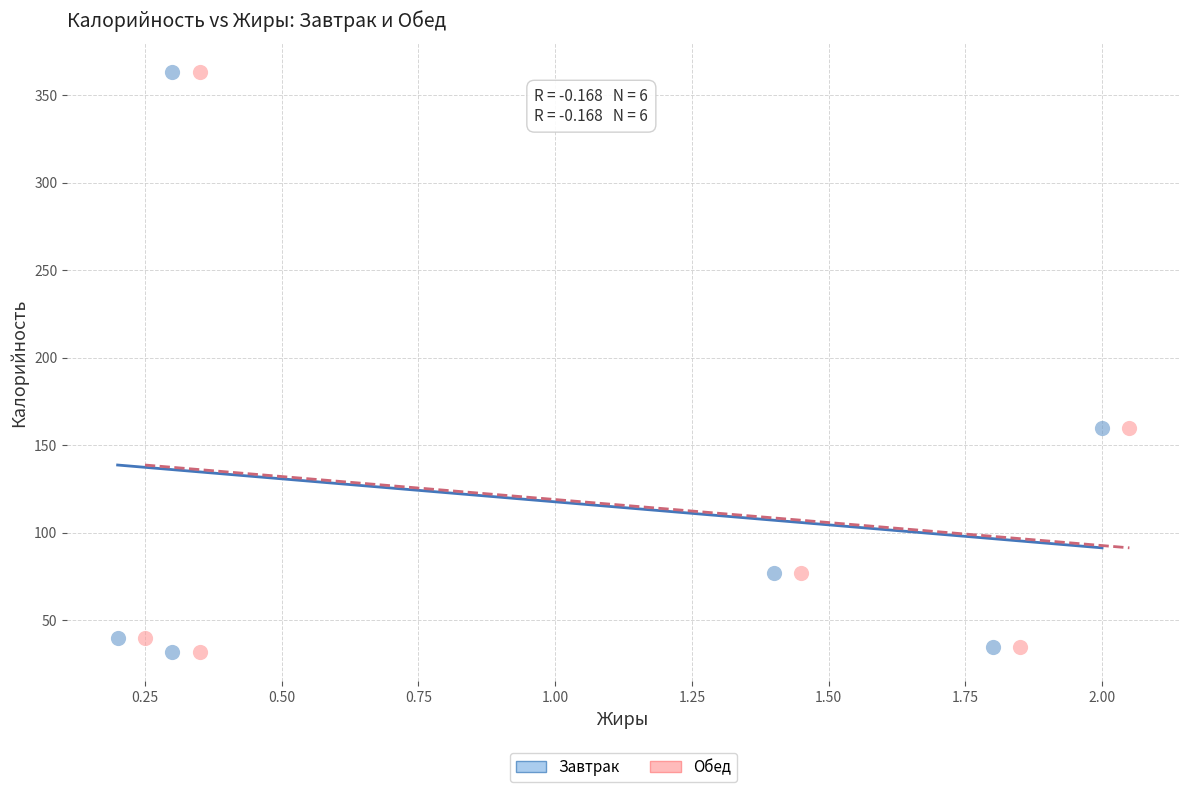

What are all the series names shown in the legend?

Завтрак, Обед